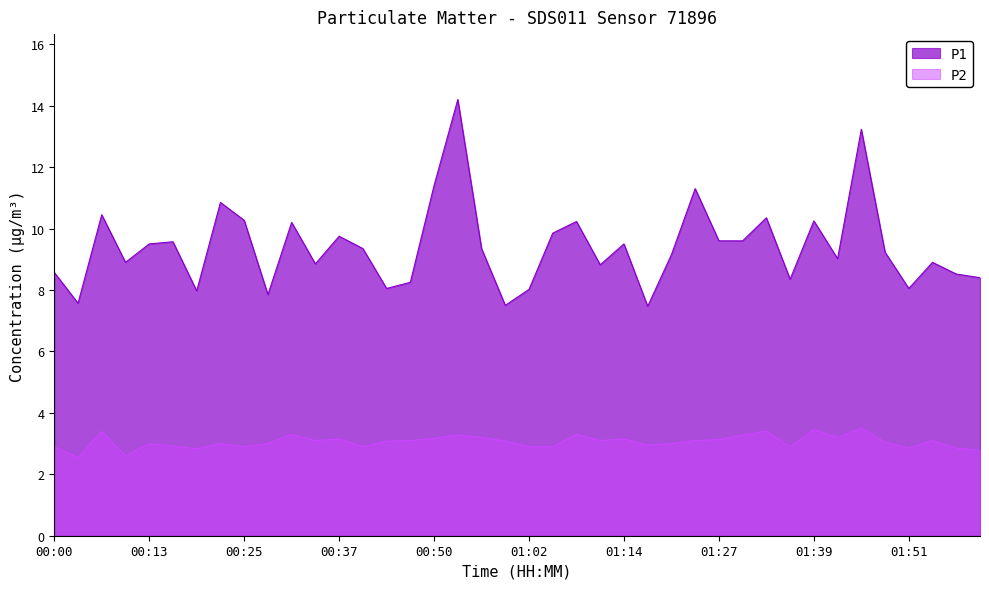

True or false: P2 and P1 cross at least once.

False